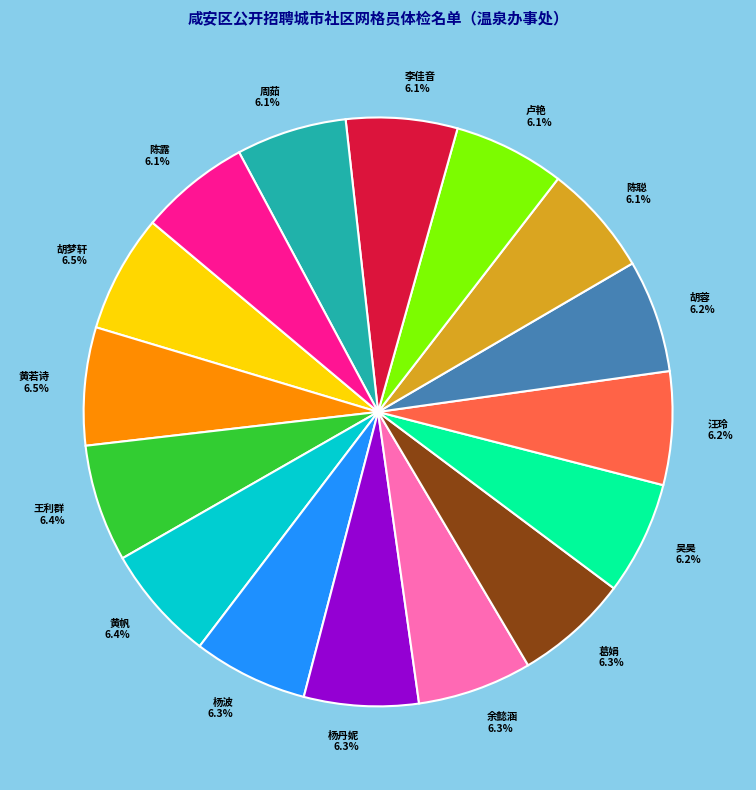

True or false: 胡梦轩 accounts for 1% of the total.

False